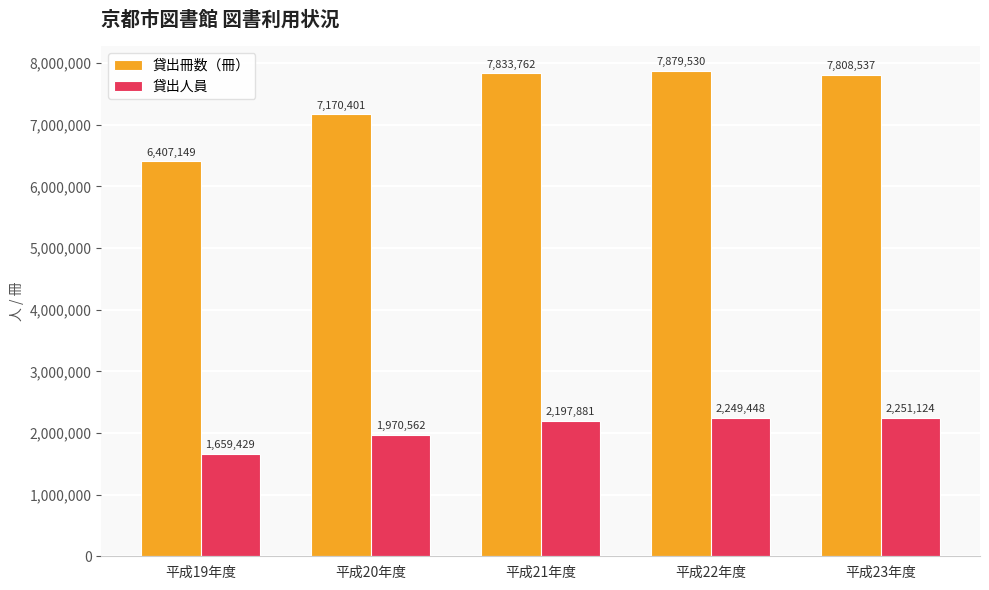

What is the sum of the 貸出人員 values at 平成22年度 and 平成23年度?

4500572